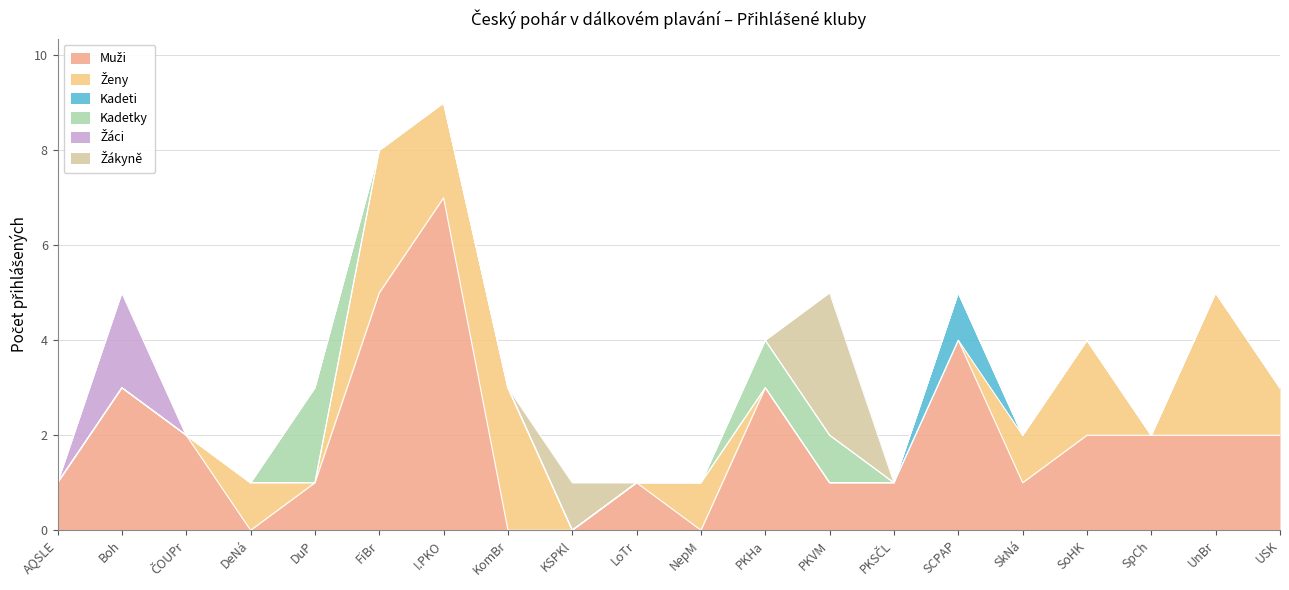

In Muži, how many points are higher than both neighbors (excluding endpoints)?

5